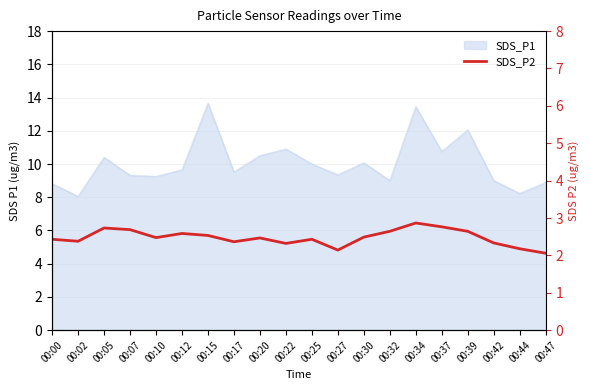

True or false: the data shows 6.0 at 00:39.

True